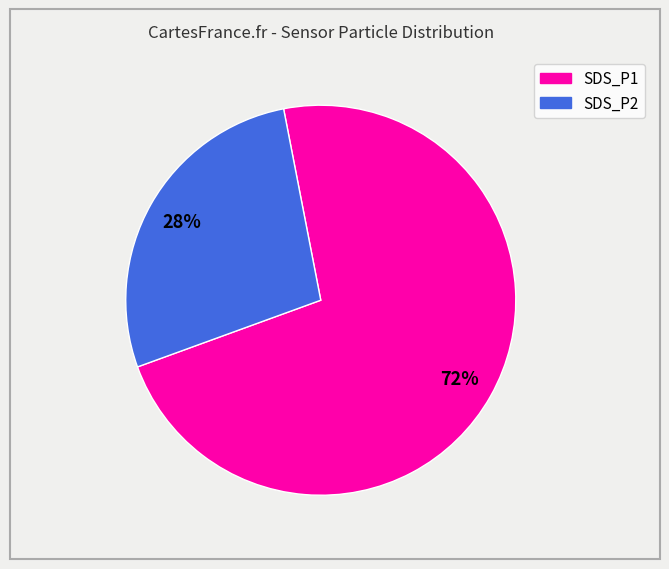

Which category has the smallest portion of the pie?

SDS_P2